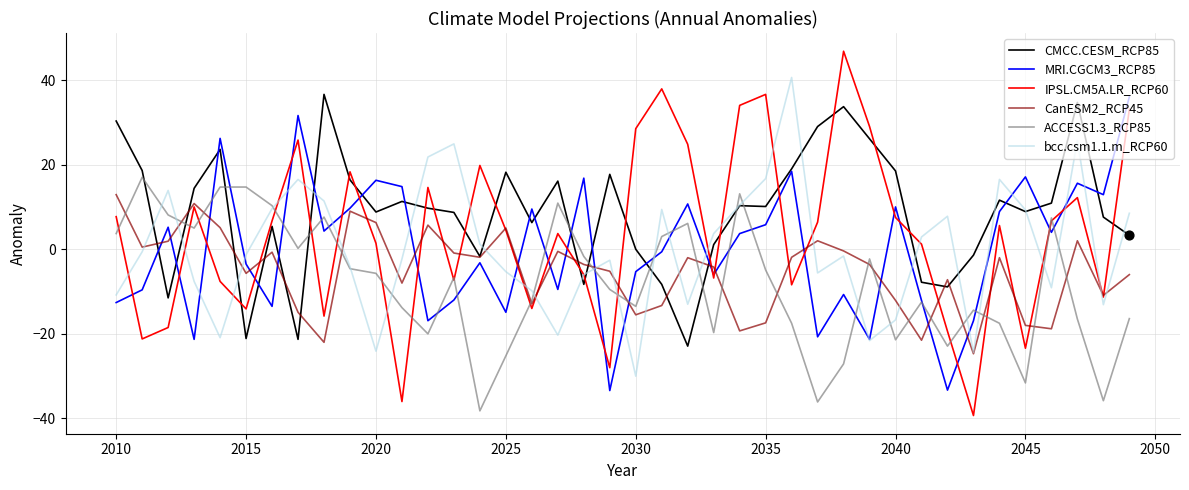

Which series has the widest spread of values?

IPSL.CM5A.LR_RCP60